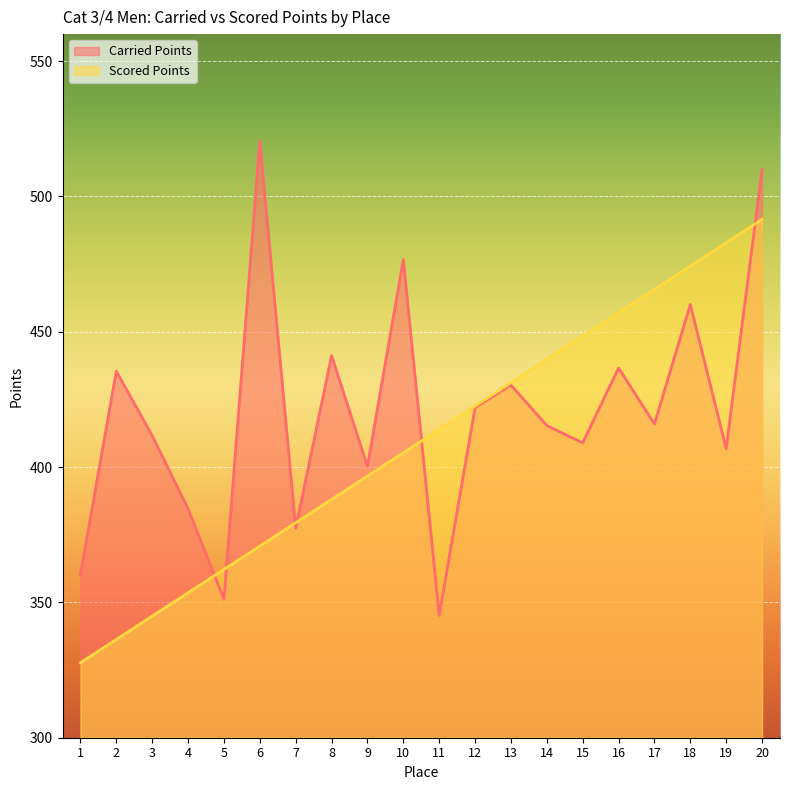

What is the value of the Scored Points point at the 20th from the left?

491.5